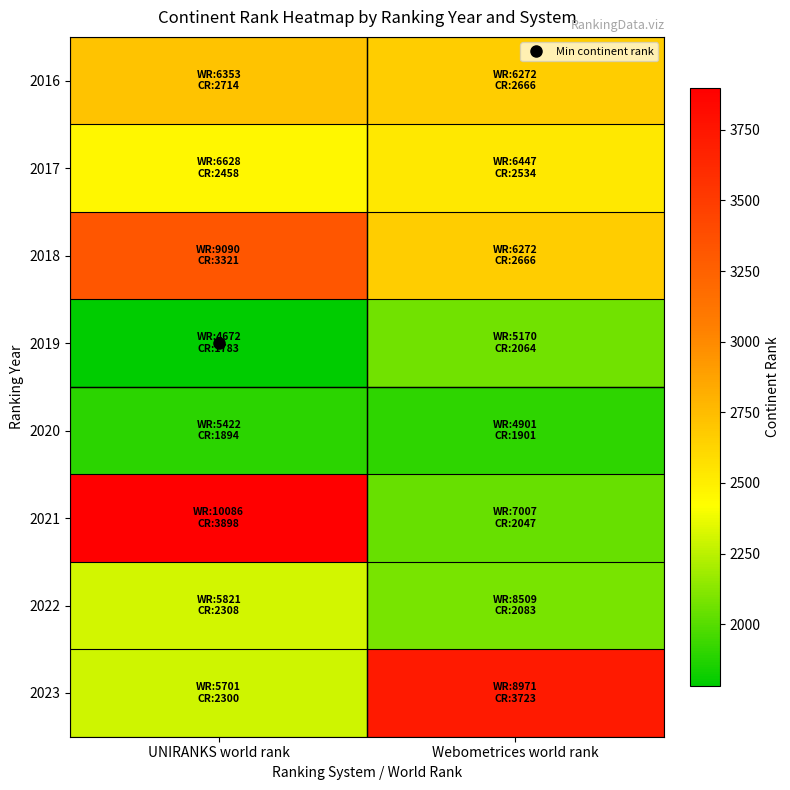

Reading right to left, what are all the values shown in this chart?

2016: Webometrices world rank=2666	UNIRANKS world rank=2714
2017: Webometrices world rank=2534	UNIRANKS world rank=2458
2018: Webometrices world rank=2666	UNIRANKS world rank=3321
2019: Webometrices world rank=2064	UNIRANKS world rank=1783
2020: Webometrices world rank=1901	UNIRANKS world rank=1894
2021: Webometrices world rank=2047	UNIRANKS world rank=3898
2022: Webometrices world rank=2083	UNIRANKS world rank=2308
2023: Webometrices world rank=3723	UNIRANKS world rank=2300